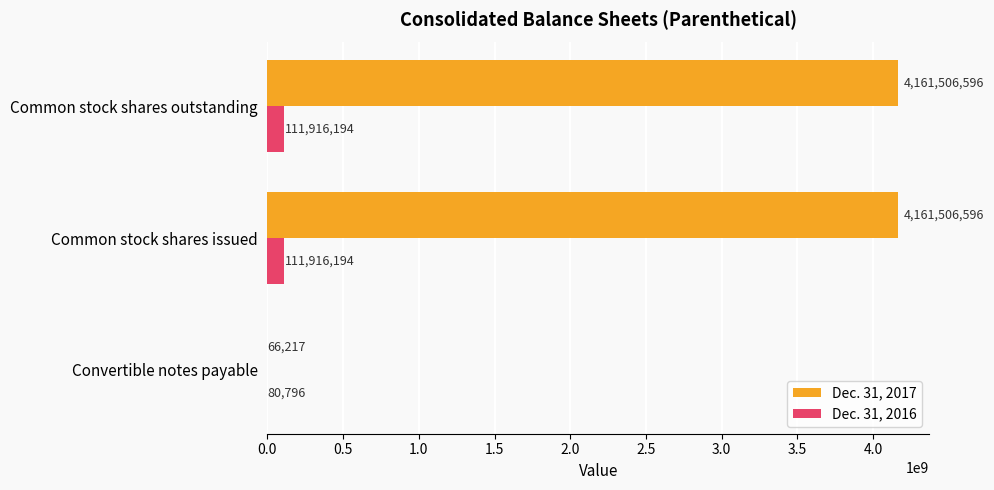

Count the number of data series in this chart.

2